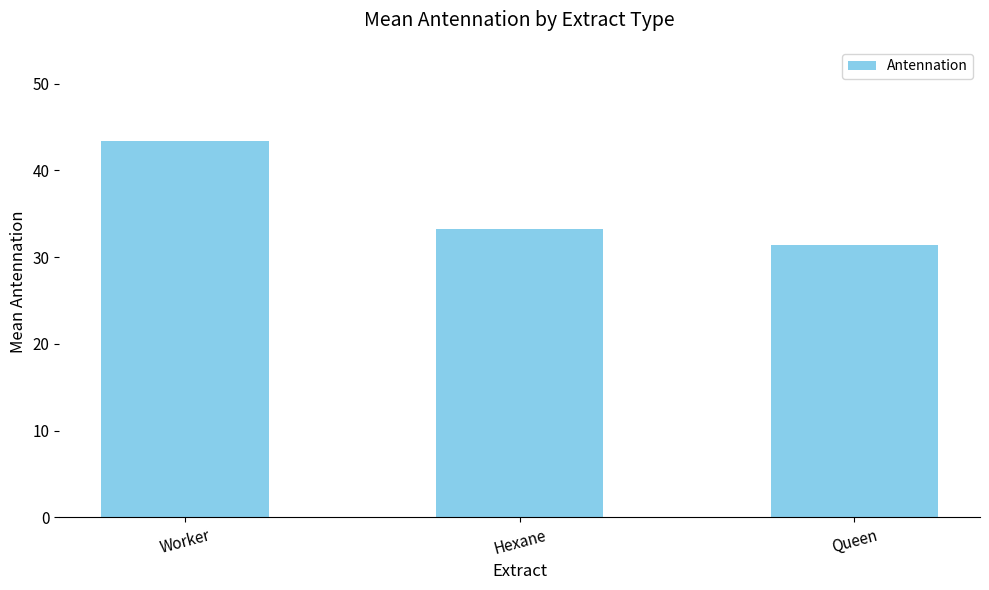

The value at Worker is 43.4. True or false?

True